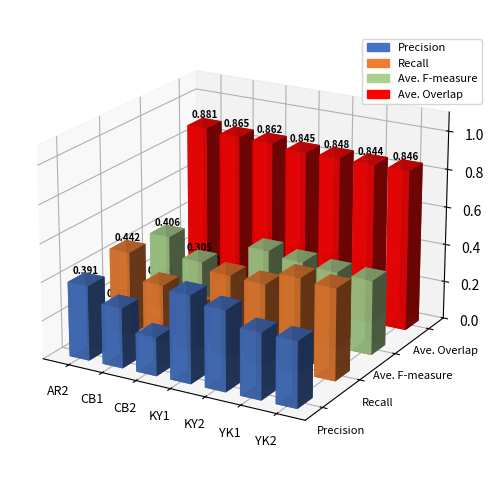

How many bars are there in total?

28